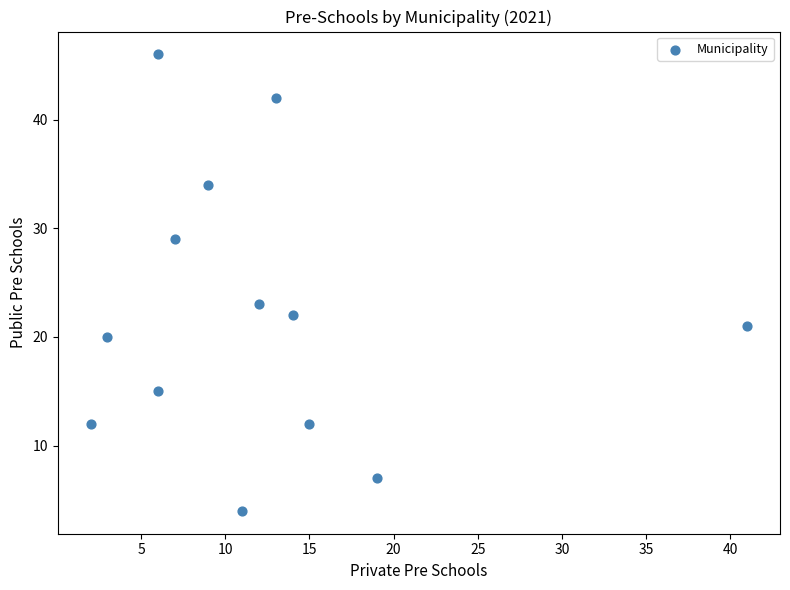

What is the range of Y values (max minus min)?

42